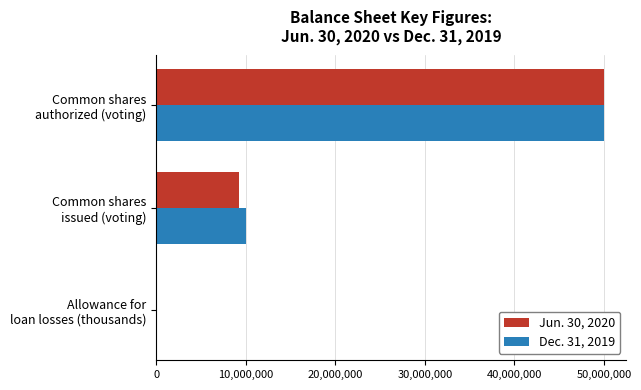

What is the greatest value displayed?

50000000